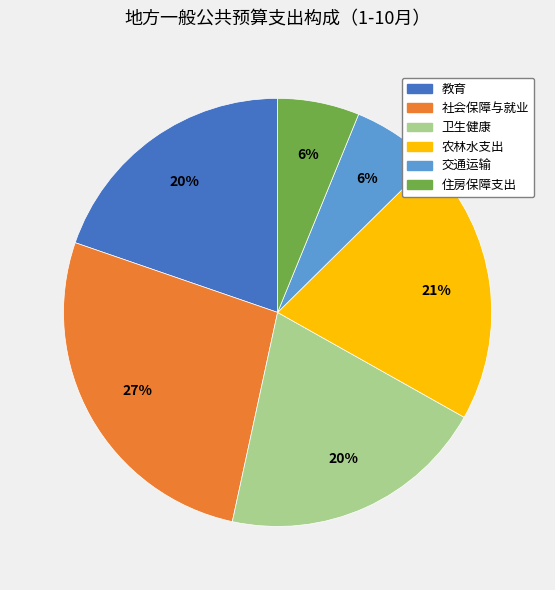

How many segments does this pie chart have?

6